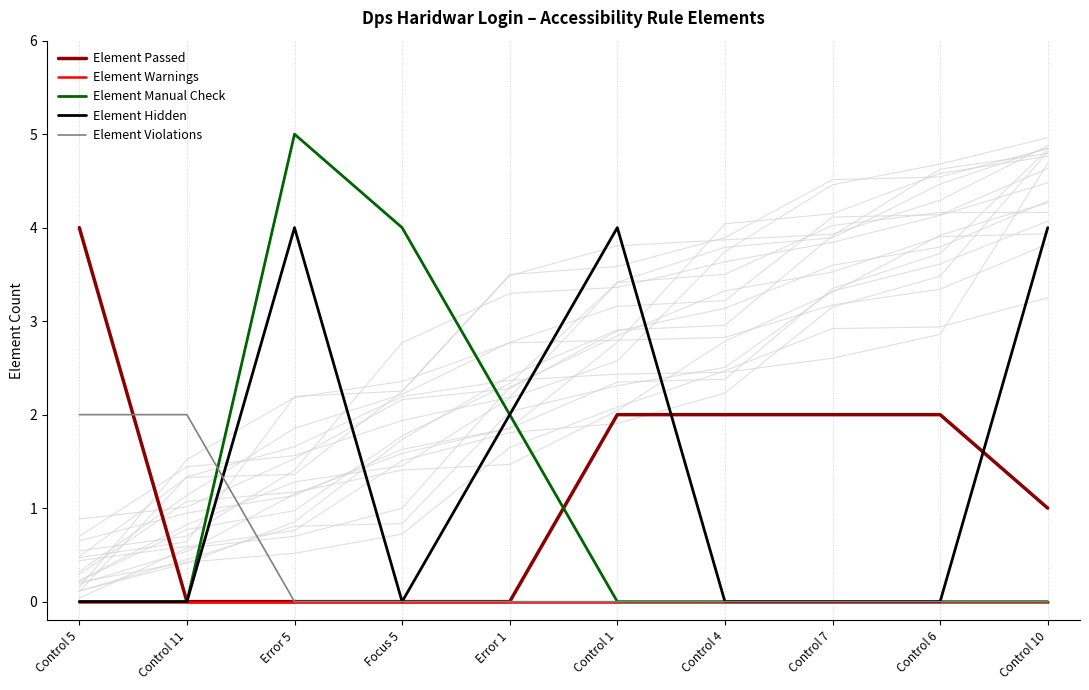

True or false: Element Warnings and Element Hidden intersect in this chart.

False